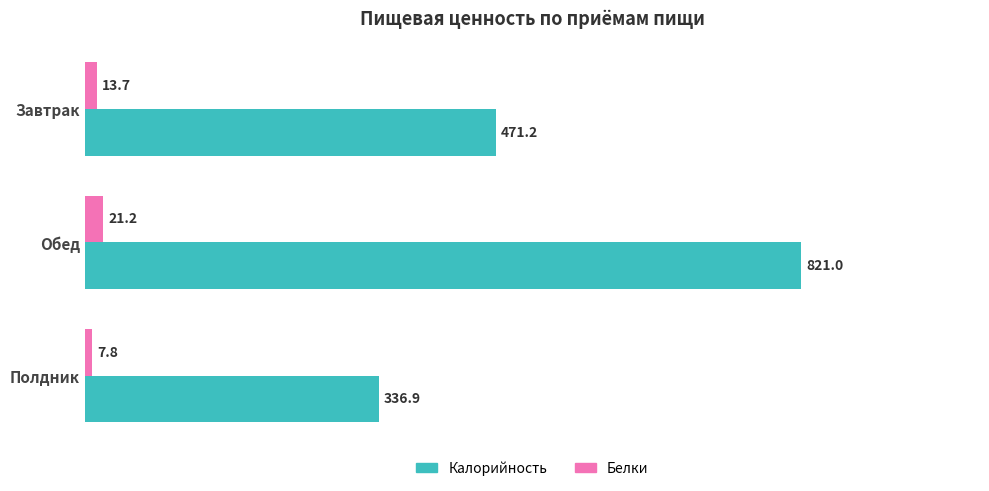

Is it true that Калорийность equals 471.2 at Завтрак?

True